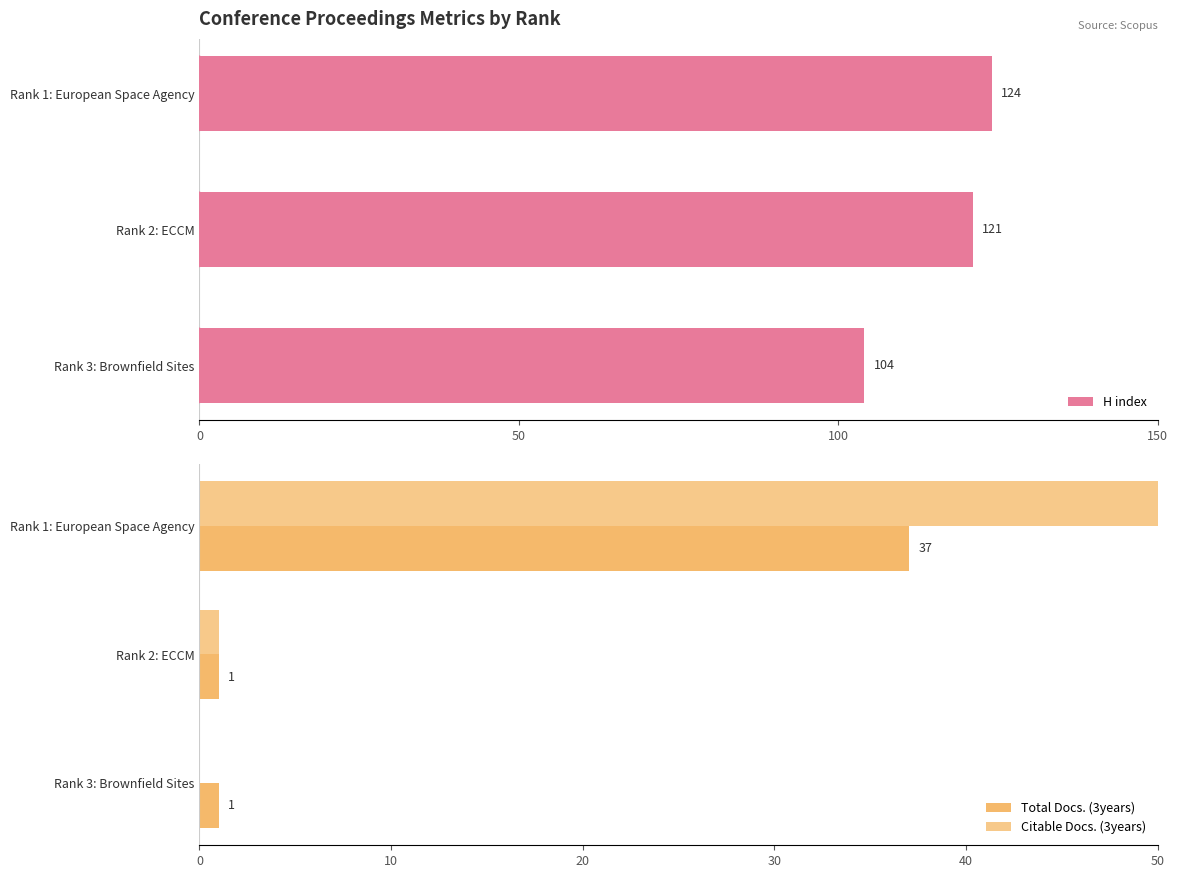

The value of H index at Rank 1: European Space Agency is 169. True or false?

False